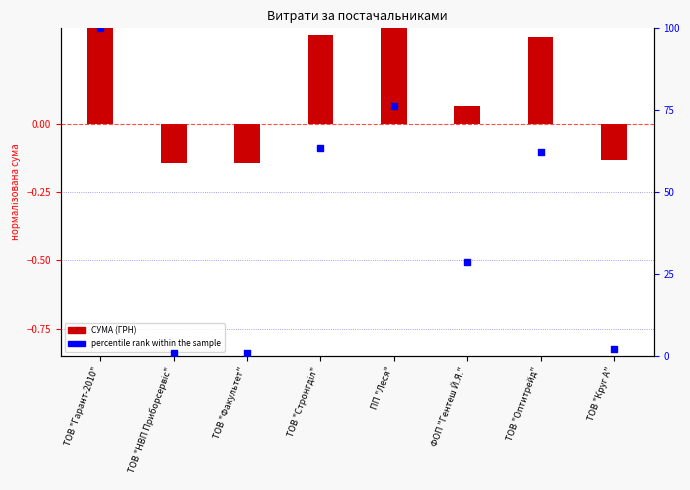

Which series has the largest total across all categories?

percentile rank within the sample